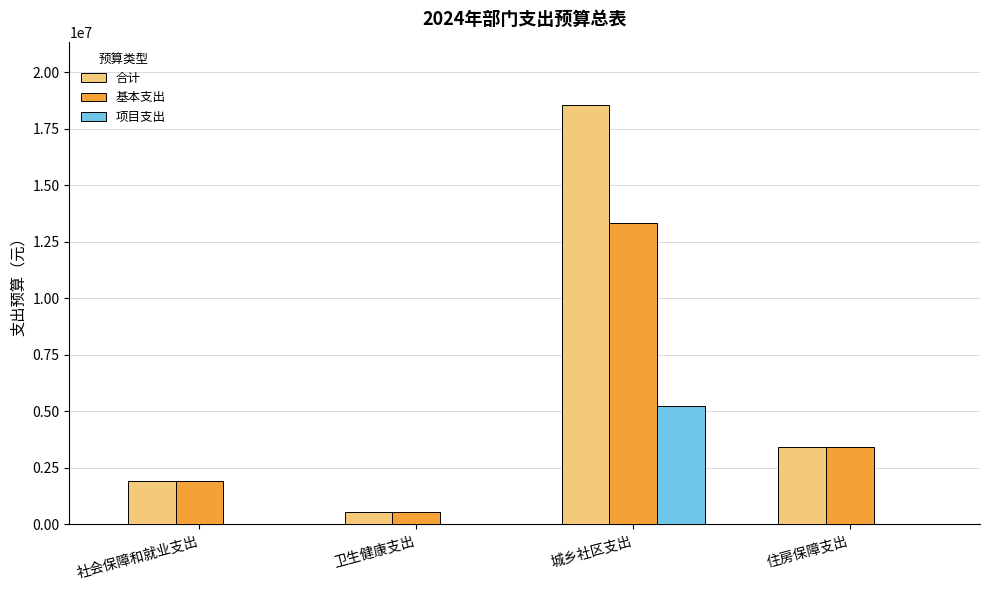

What is the sum of the 基本支出 values at 住房保障支出 and 卫生健康支出?

3966366.3